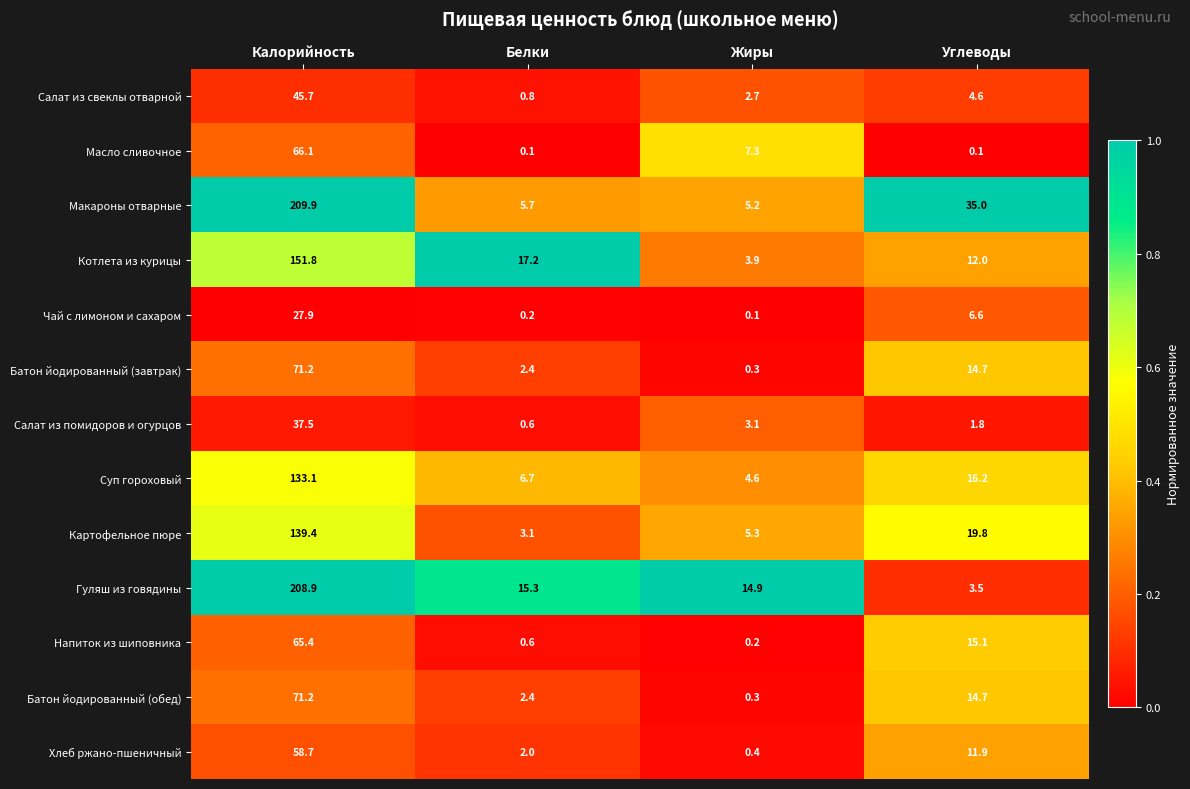

What is the spread (max minus min) of values at Белки?

17.1